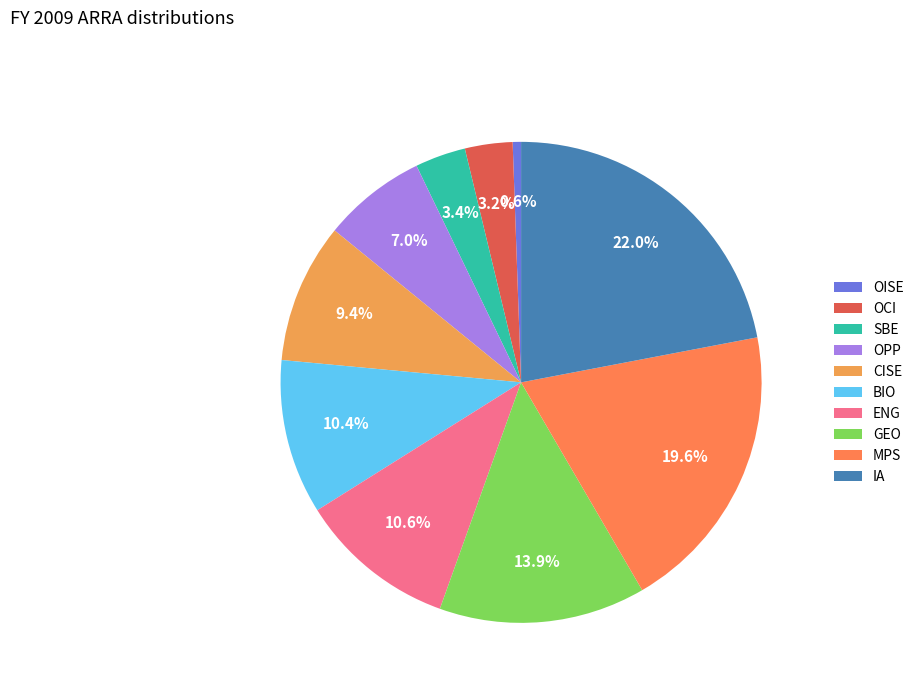

Which has a higher value, MPS or OPP?

MPS